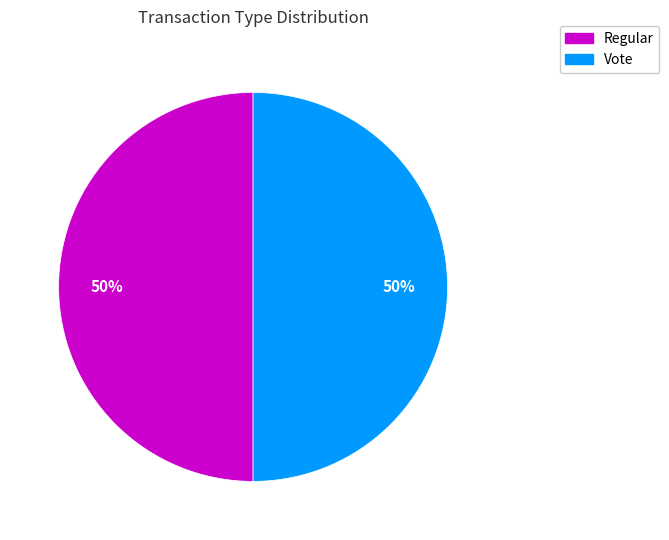

To the nearest percent, what is the average slice percentage?

50%